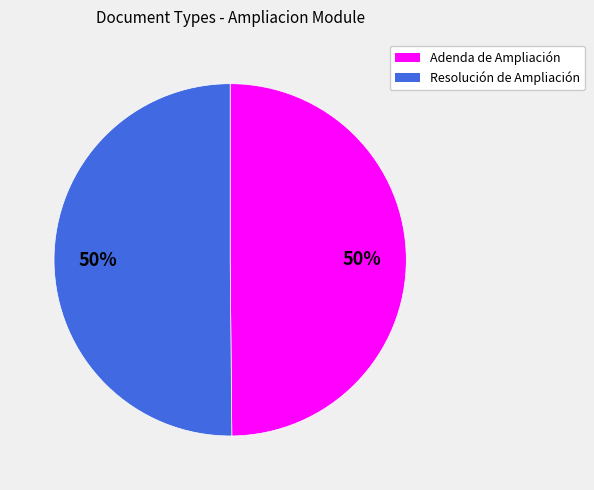

True or false: Resolución de Ampliación accounts for 38% of the total.

False